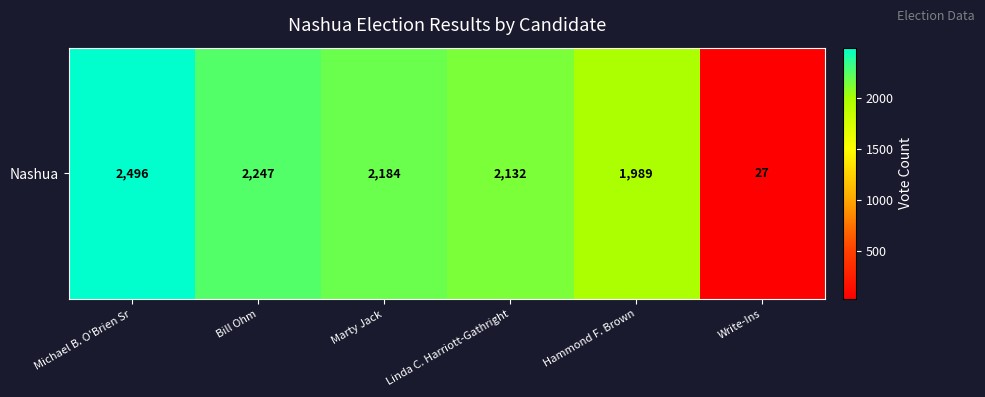

Which has a higher value, Write-Ins or Marty Jack?

Marty Jack